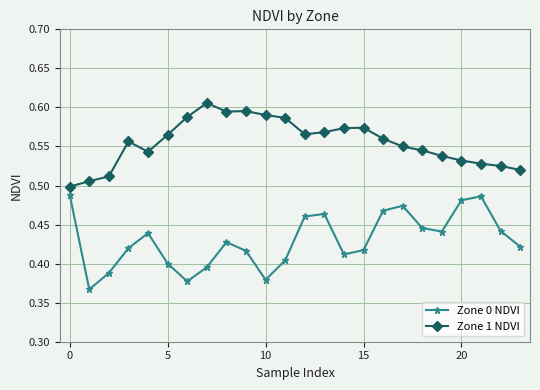

Count the Zone 1 NDVI values in the range 0 to 1.

24